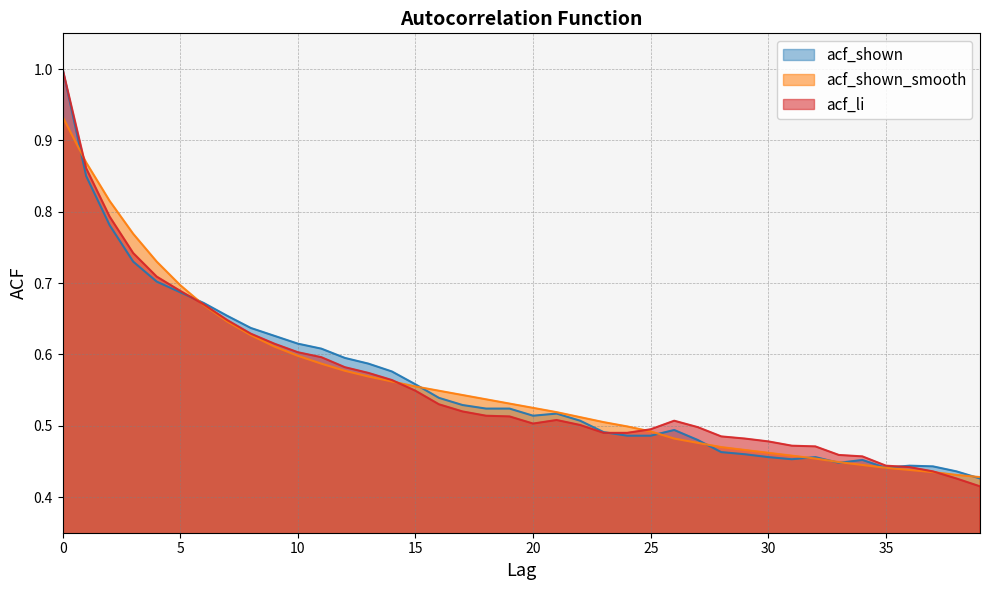

How many acf_shown values are between 0 and 1?

40